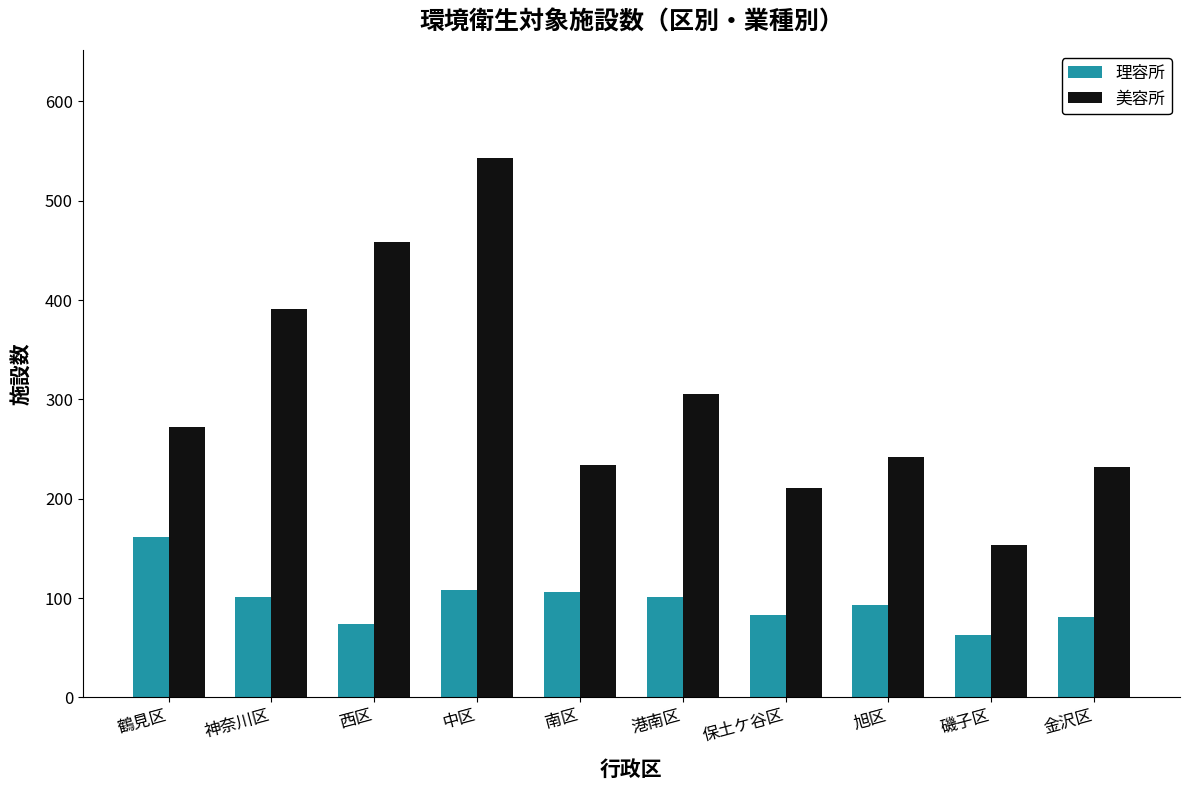

How many data points in 美容所 are less than 272?

5